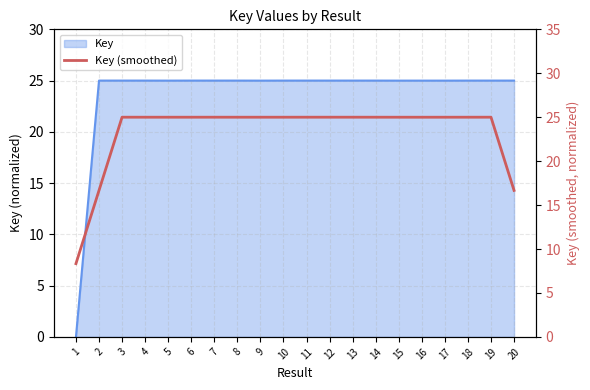

Reading left to right, transcribe all the data shown in this chart.

1=8.3	2=16.7	3=25.0	4=25.0	5=25.0	6=25.0	7=25.0	8=25.0	9=25.0	10=25.0	11=25.0	12=25.0	13=25.0	14=25.0	15=25.0	16=25.0	17=25.0	18=25.0	19=25.0	20=16.7